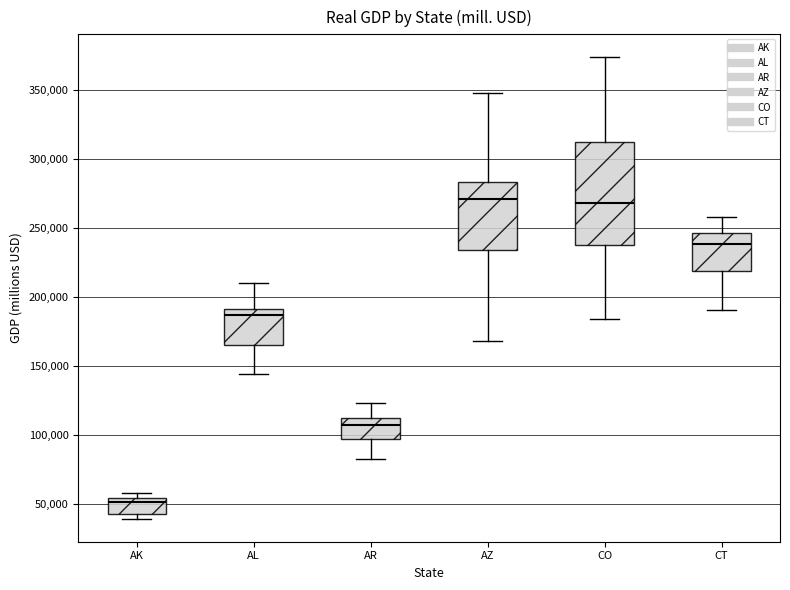

Reading left to right, read every box against the y-axis: the position of its median line, the range the box covers, and the ends of its whiskers. The values are not printed on the chart, so give them approximately, as read against the axis.

AK: median 50000, box 45000 to 55000, whiskers 40000 to 60000
AL: median 185000, box 165000 to 190000, whiskers 145000 to 210000
AR: median 110000 (just below the box's upper edge), box 95000 to 110000, whiskers 85000 to 125000
AZ: median 270000, box 235000 to 285000, whiskers 170000 to 350000
CO: median 270000, box 240000 to 310000, whiskers 185000 to 375000
CT: median 240000, box 220000 to 245000, whiskers 190000 to 260000